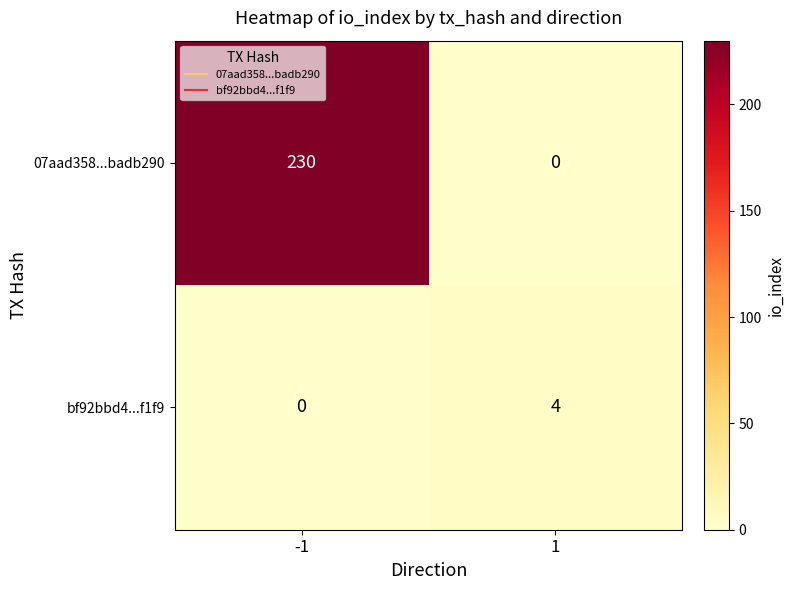

Reading left to right, what are all the values shown in this chart?

07aad358...badb290: -1=230	1=0
bf92bbd4...f1f9: -1=0	1=4